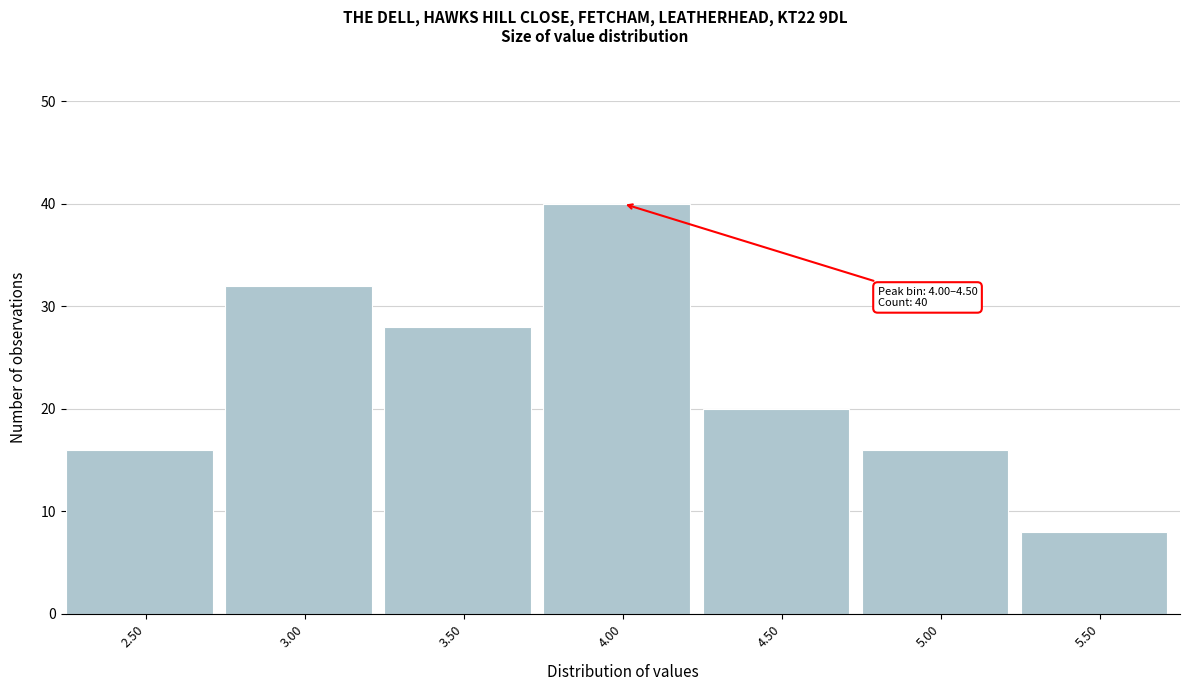

Reading left to right, extract all data points from this chart.

16	32	28	40	20	16	8